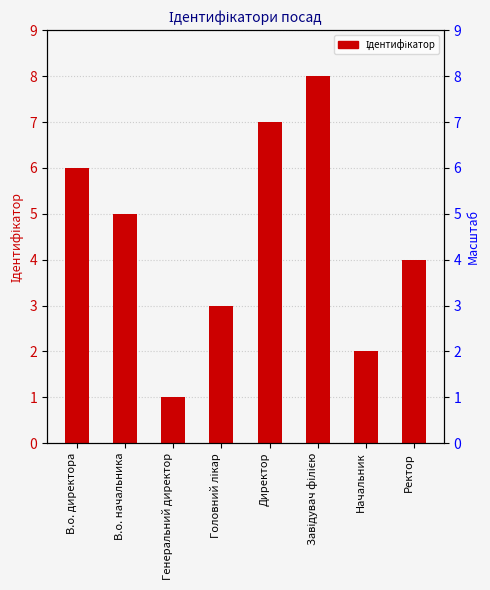

What is the difference between the second highest and minimum values?

6